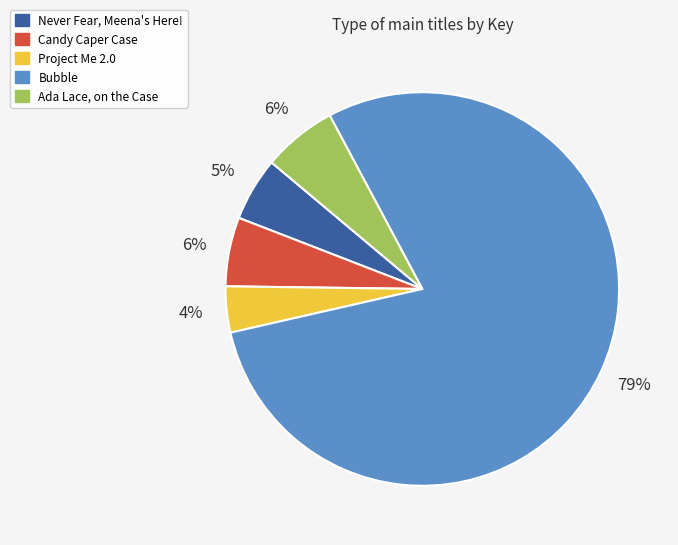

What percentage is the Ada Lace, on the Case slice, to the nearest percent?

6%